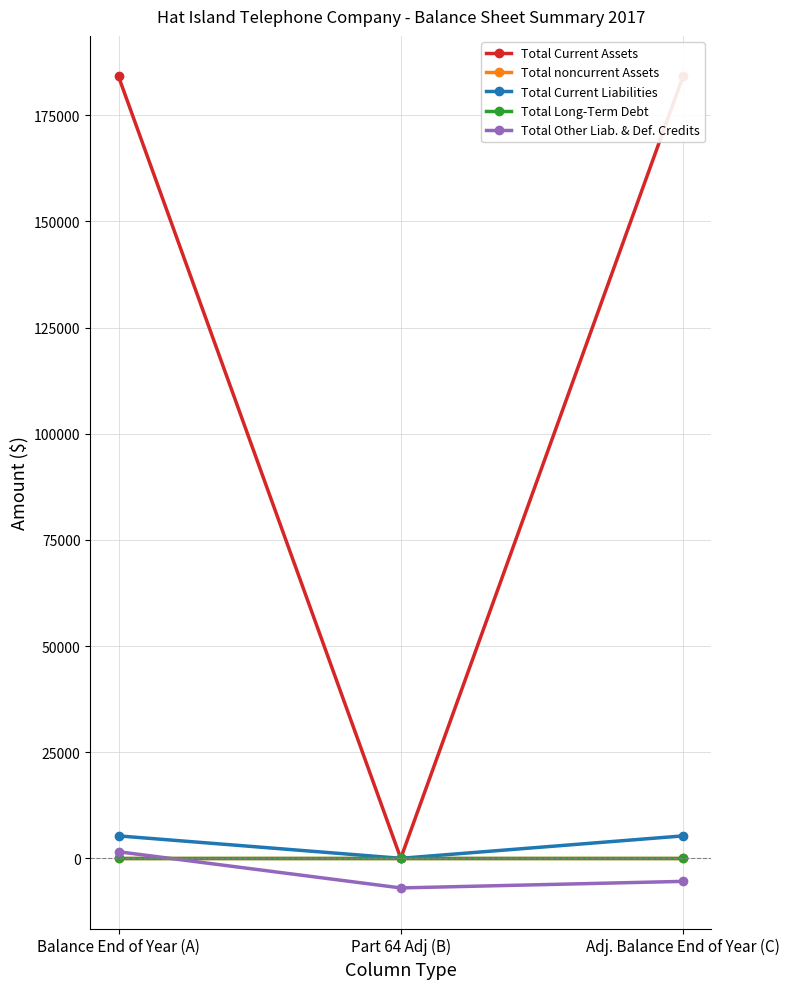

The Total Current Assets series shows 0 at Part 64 Adj (B). True or false?

True